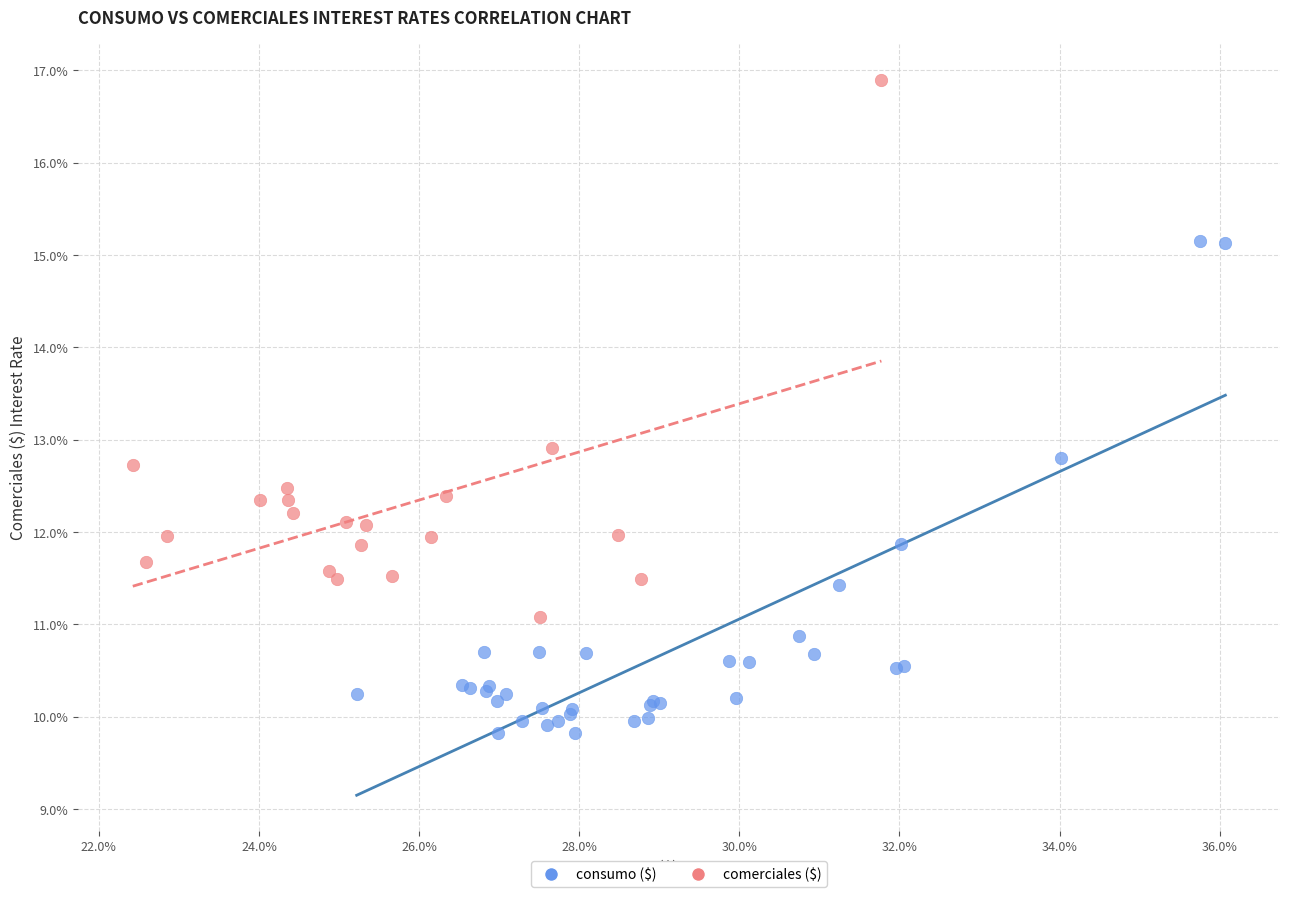

Which series contains the highest Y value?

comerciales ($)